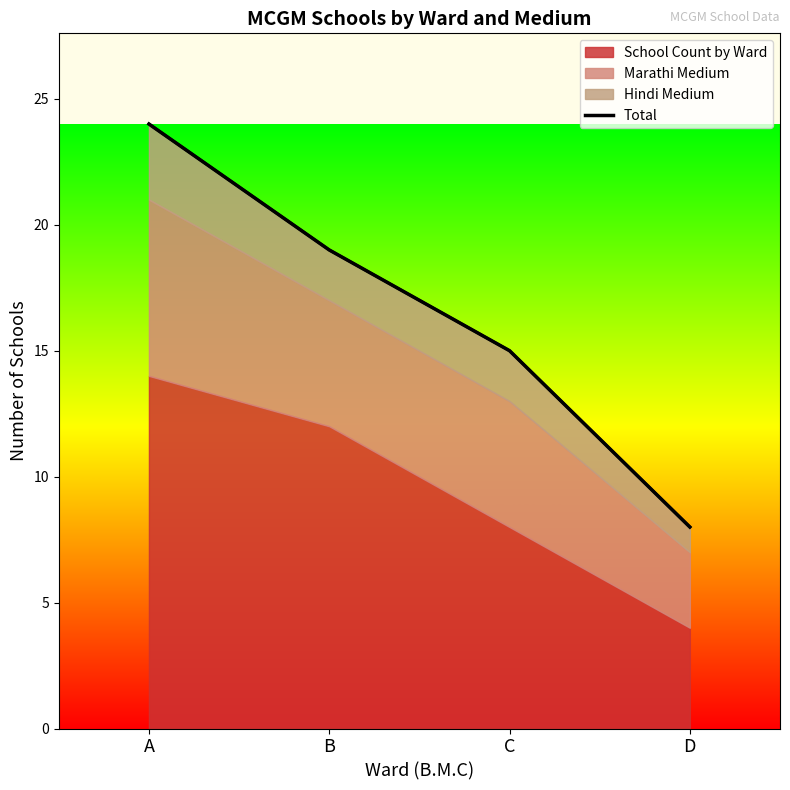

List the labels in order of value, smallest first.

D, C, B, A